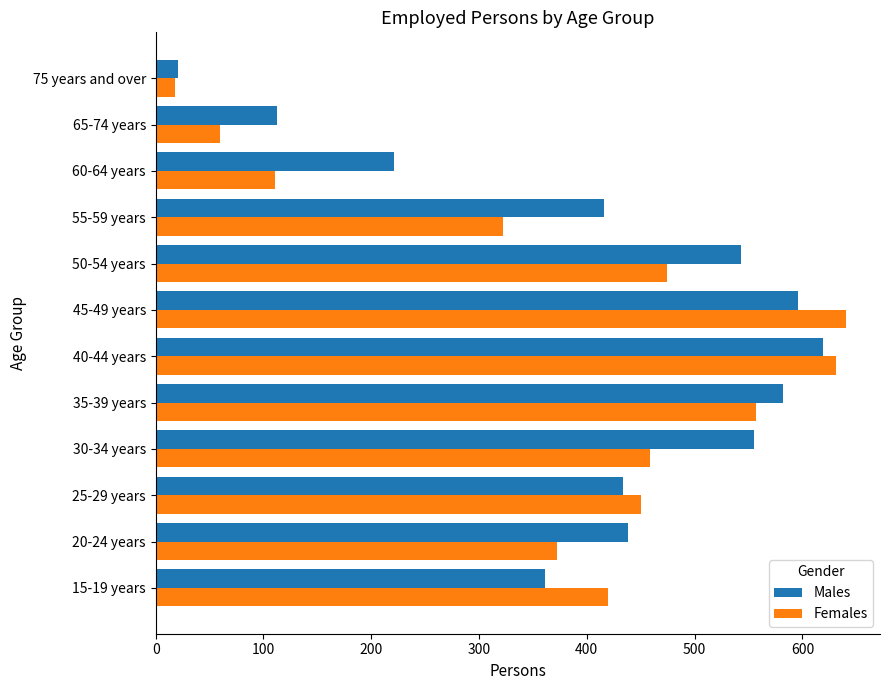

What is the greatest value displayed?

640